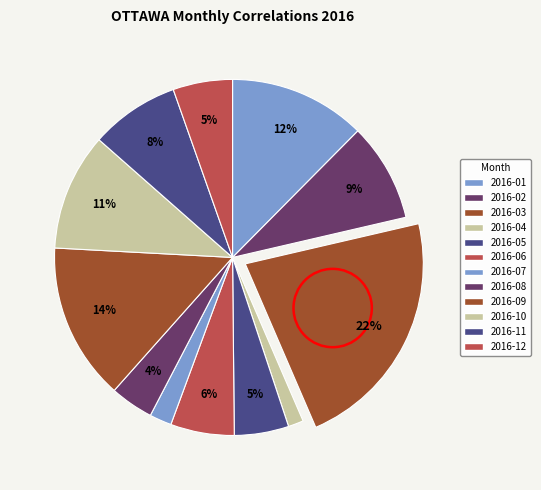

To the nearest percent, what is the average slice percentage?

8%